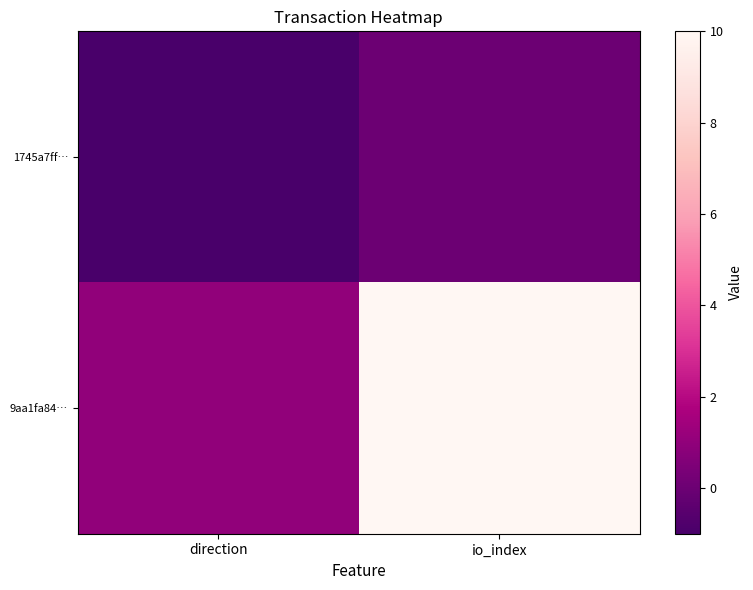

Reading left to right, list all the values displayed in this chart.

1745a7ff…: direction=-1	io_index=0
9aa1fa84…: direction=1	io_index=10